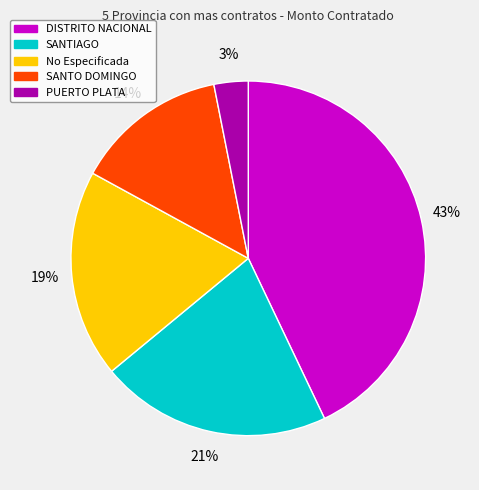

Is there any slice that represents more than half of the pie?

No